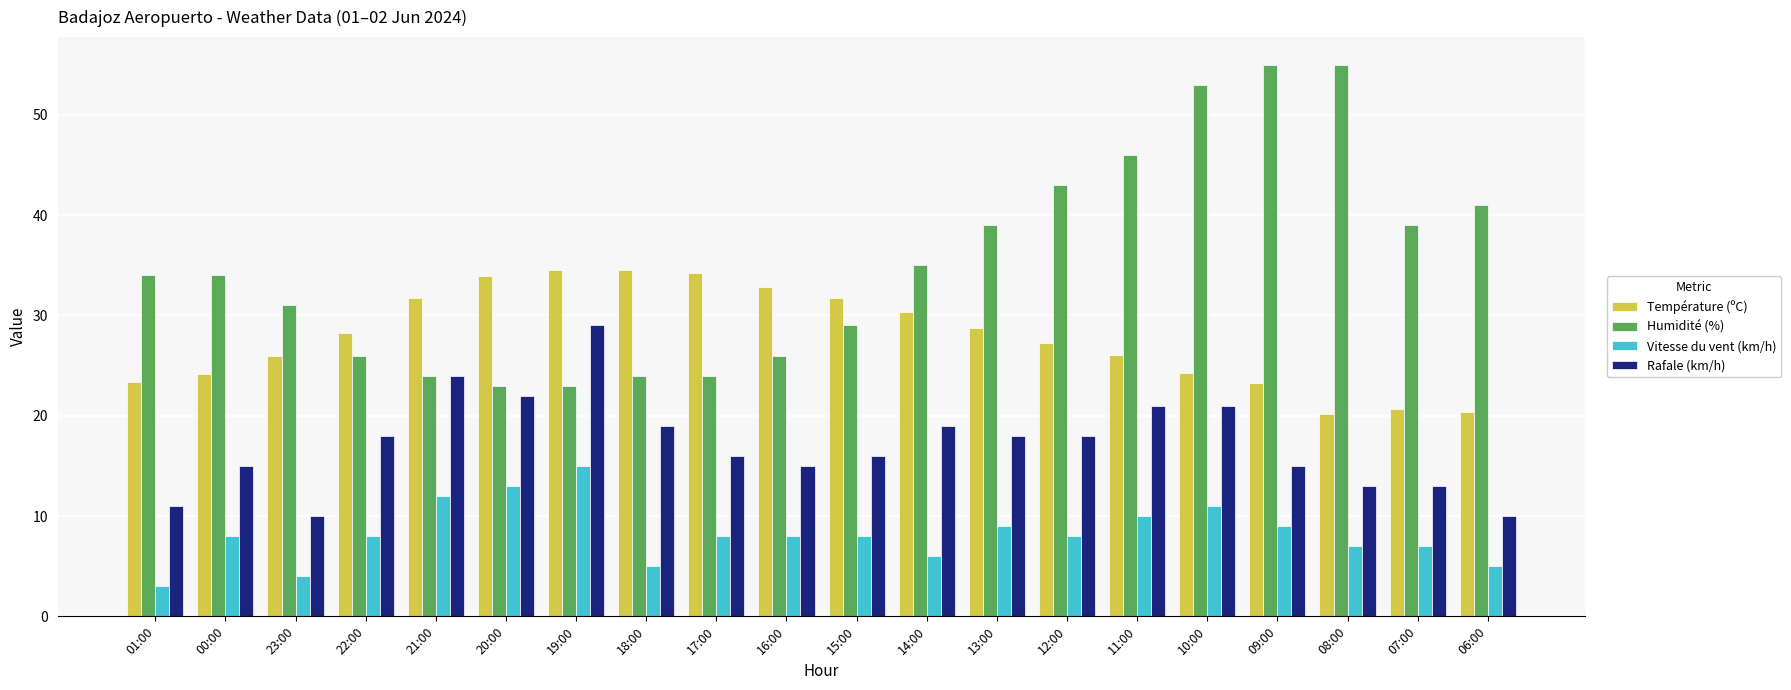

What is the average value of the Vitesse du vent (km/h) series?

8.2